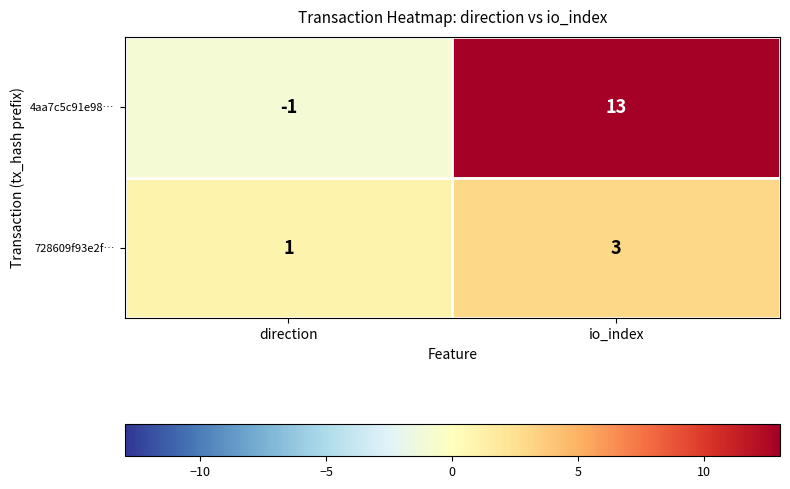

Which series changed the most between direction and io_index?

4aa7c5c91e98…